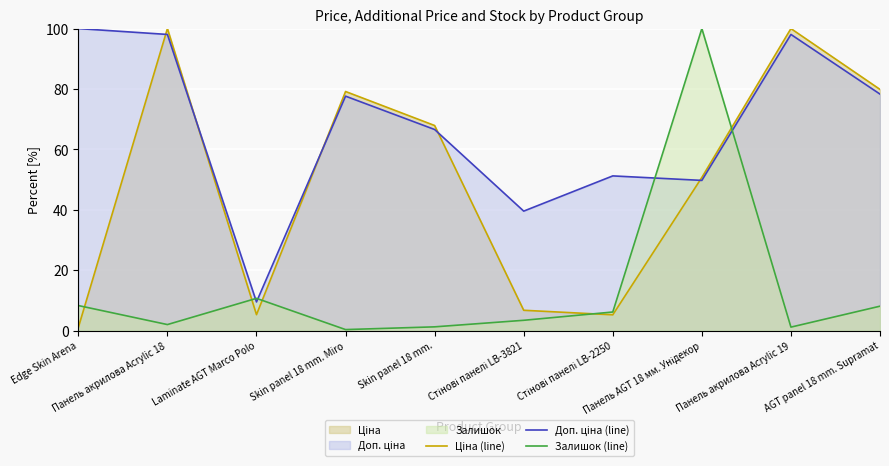

What value does the Ціна (line) series have at Стінові панелі LB-3821?

6.7